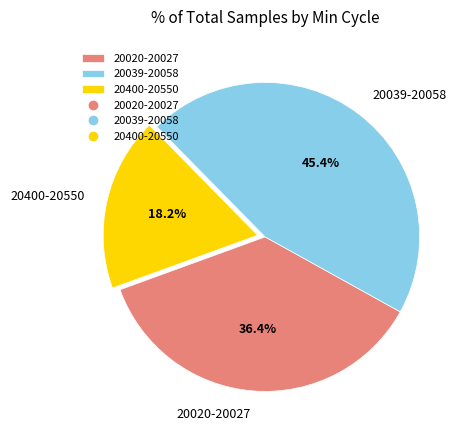

What is the smallest slice in the pie chart?

20400-20550